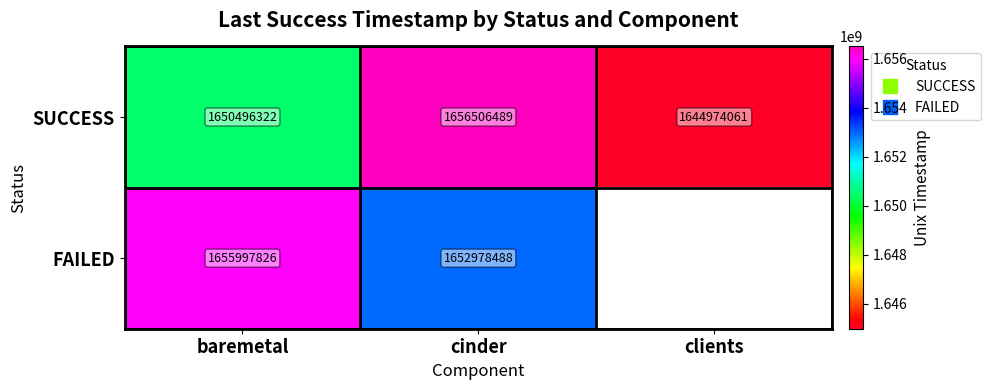

The SUCCESS series shows 1656506489.5 at cinder. True or false?

True